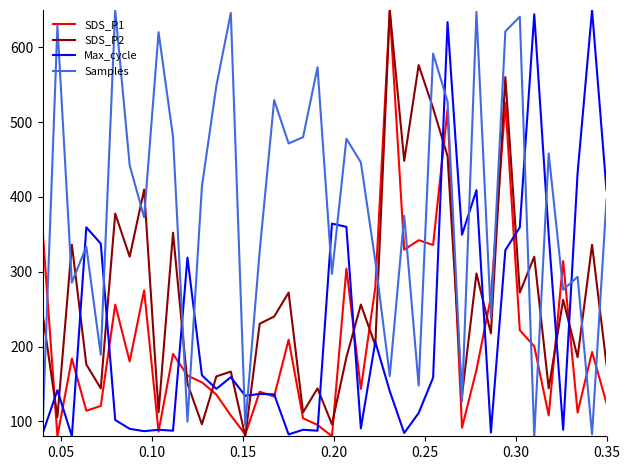

What is the minimum value shown in the chart?

80.0